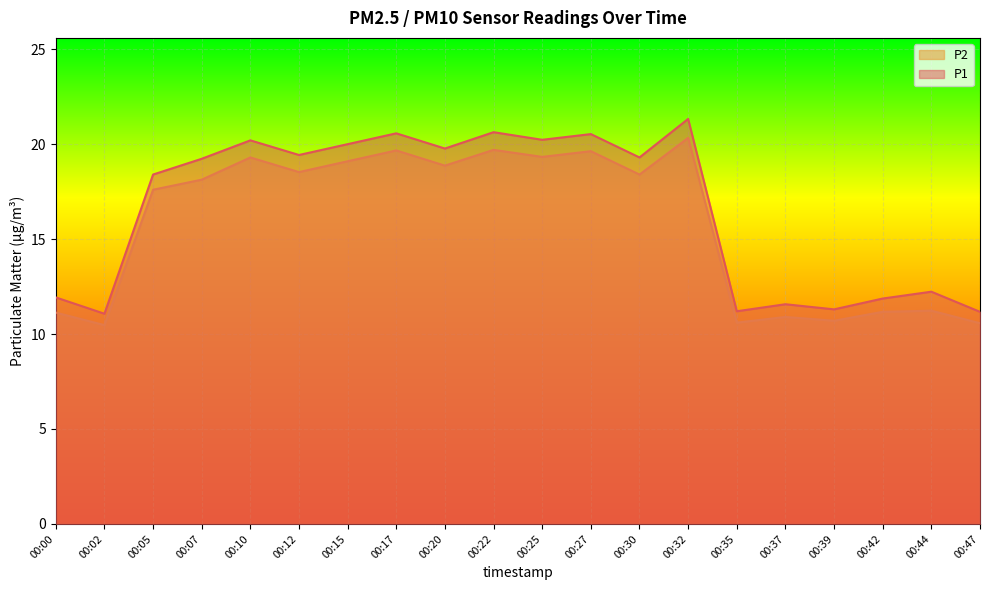

At which label does P1 reach its peak?

00:32